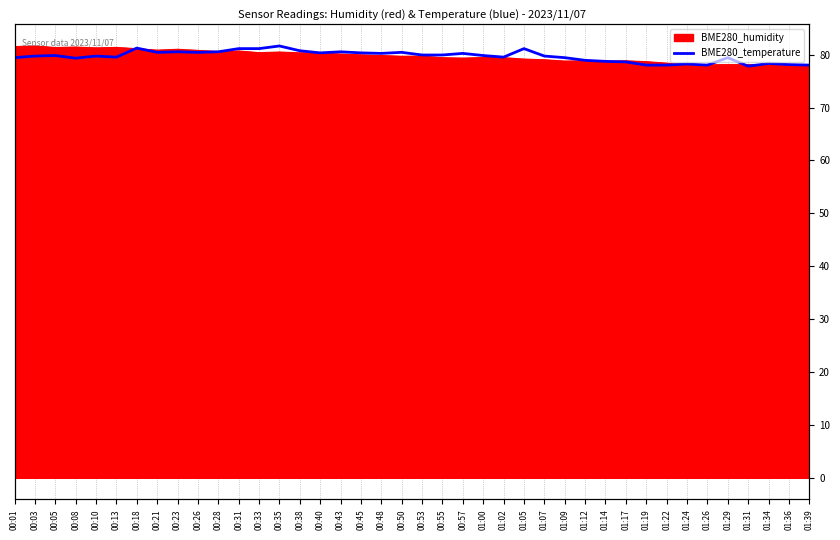

What is the sum of the values at 00:43 and 01:26?

158.6